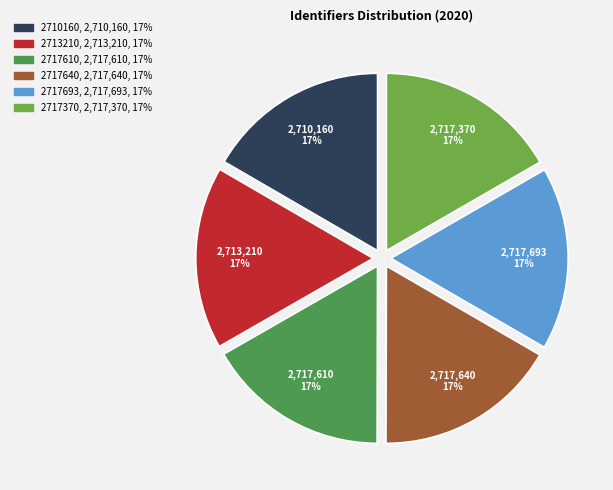

To the nearest percent, what is the combined percentage of 2717693 and 2717640?

33%